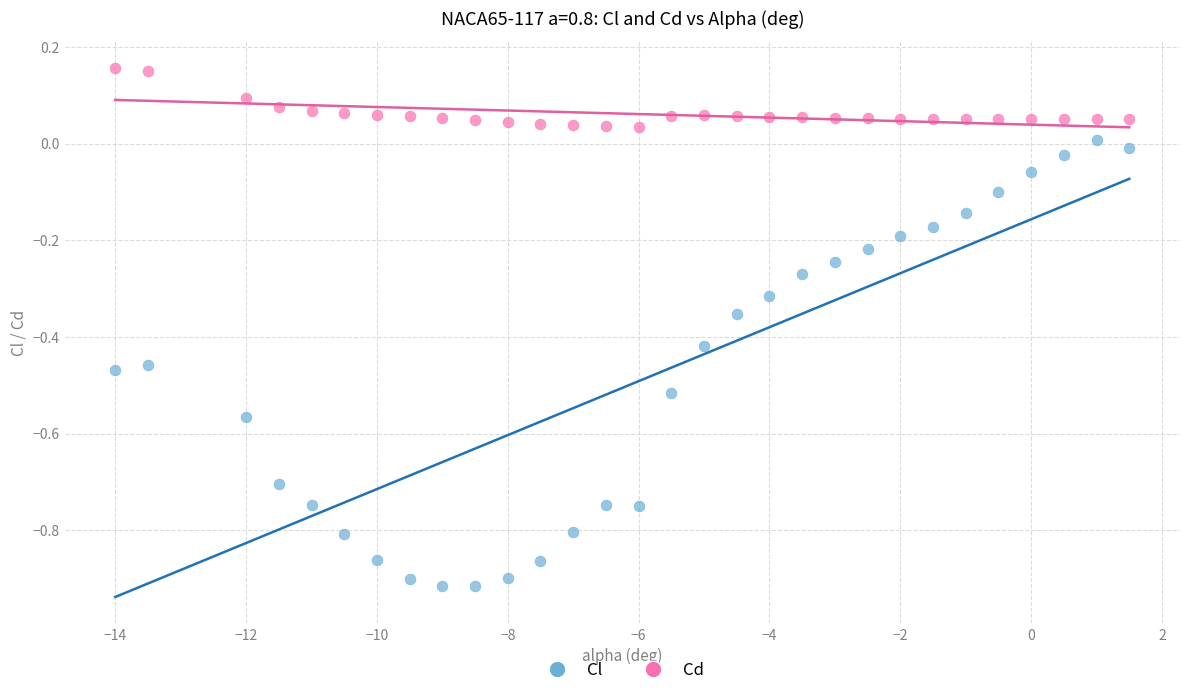

Across all data points, what is the range of Y values (max minus min)?

1.1